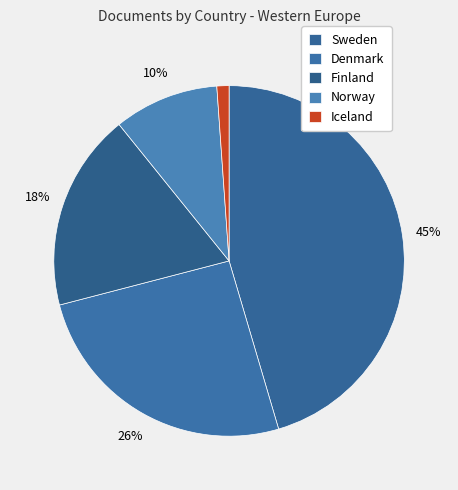

To the nearest percent, what percentage of the pie is Denmark?

26%